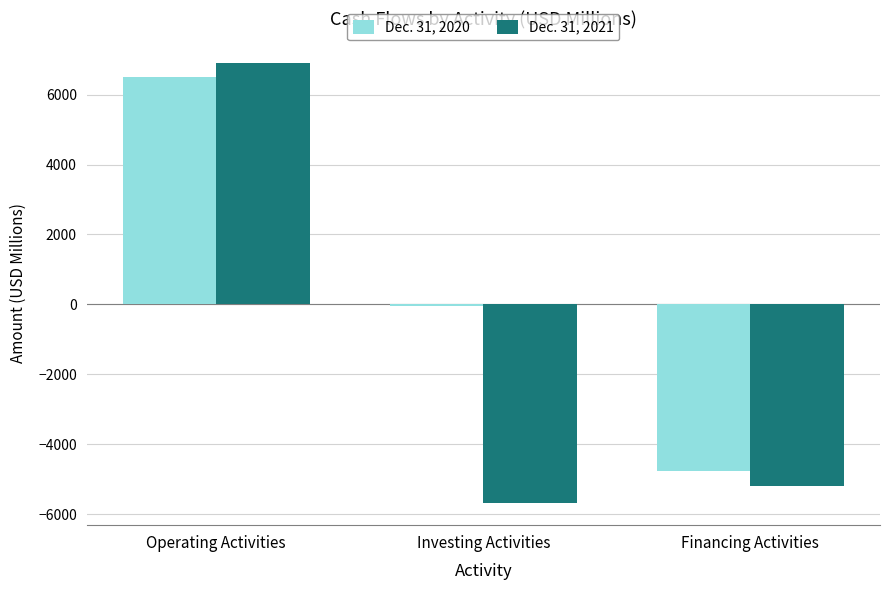

True or false: Dec. 31, 2020 has a value of 2785 at Operating Activities.

False